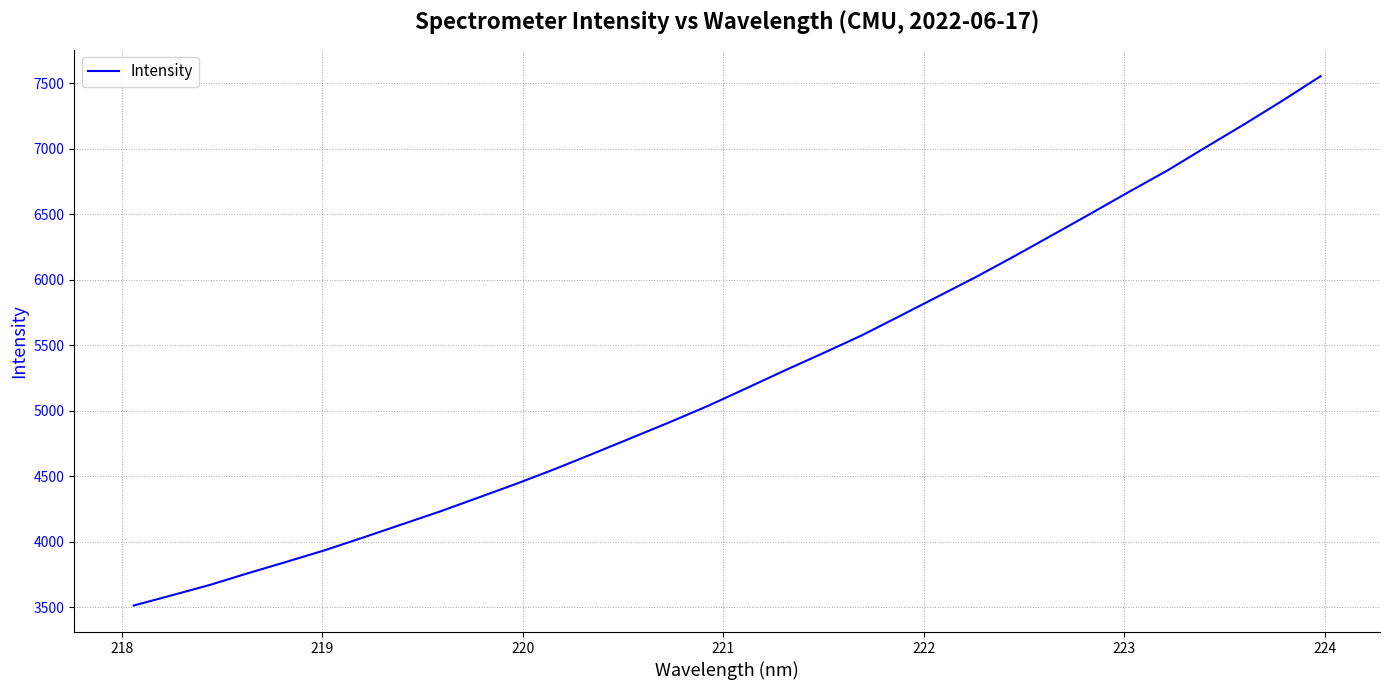

What is the smallest value displayed?

3512.2